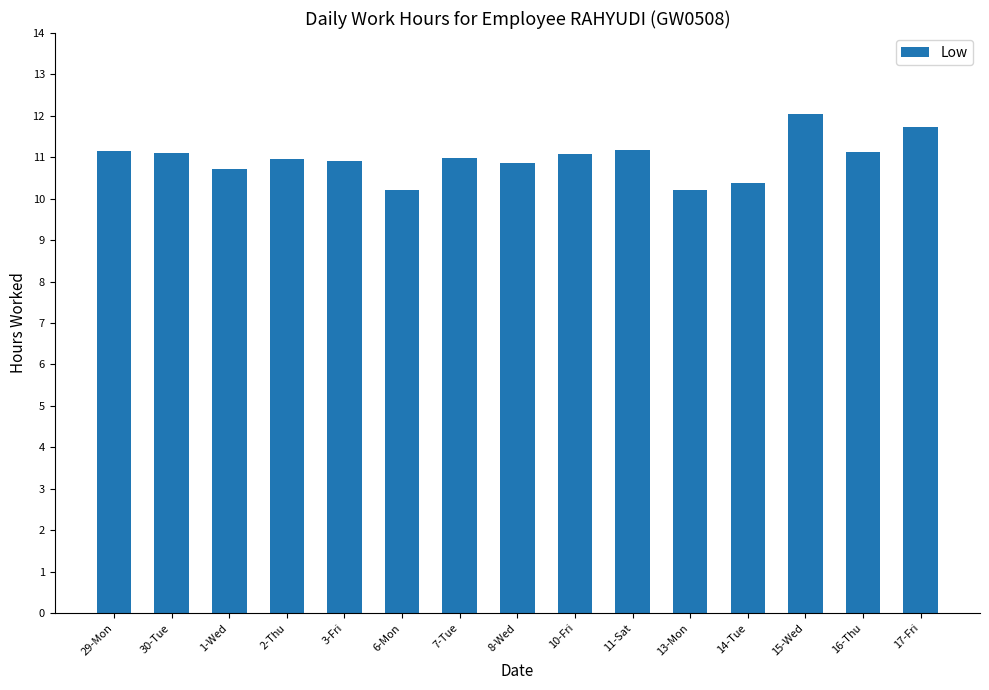

What is the greatest value displayed?

12.0